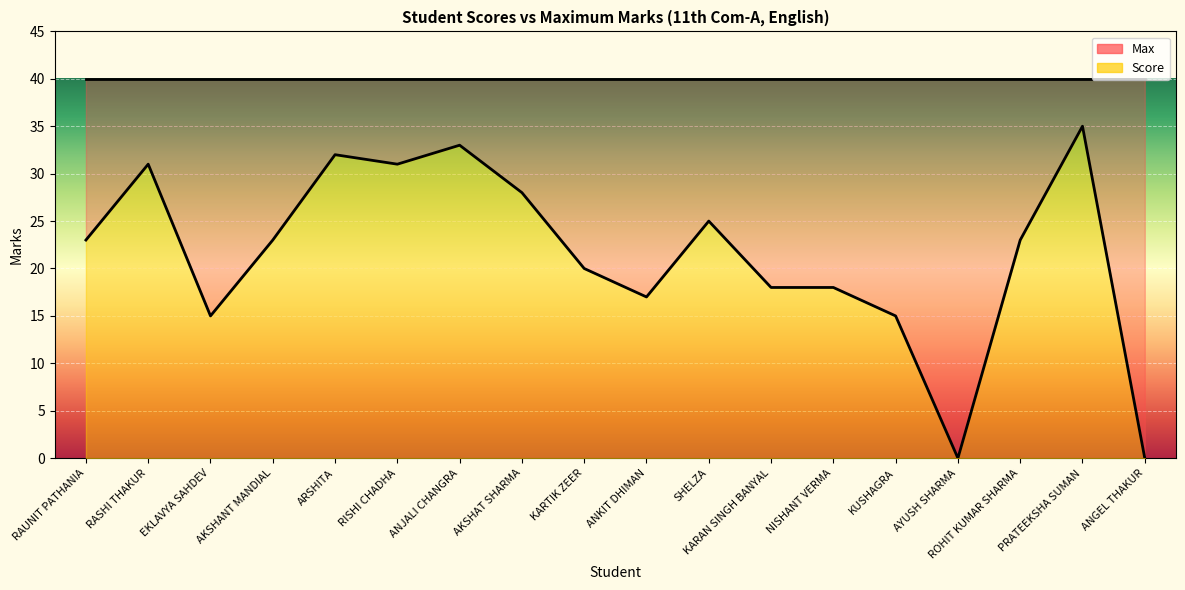

Rank the categories by value from lowest to highest.

AYUSH SHARMA, ANGEL THAKUR, EKLAVYA SAHDEV, KUSHAGRA, ANKIT DHIMAN, KARAN SINGH BANYAL, NISHANT VERMA, KARTIK ZEER, RAUNIT PATHANIA, AKSHANT MANDIAL, ROHIT KUMAR SHARMA, SHELZA, AKSHAT SHARMA, RASHI THAKUR, RISHI CHADHA, ARSHITA, ANJALI CHANGRA, PRATEEKSHA SUMAN